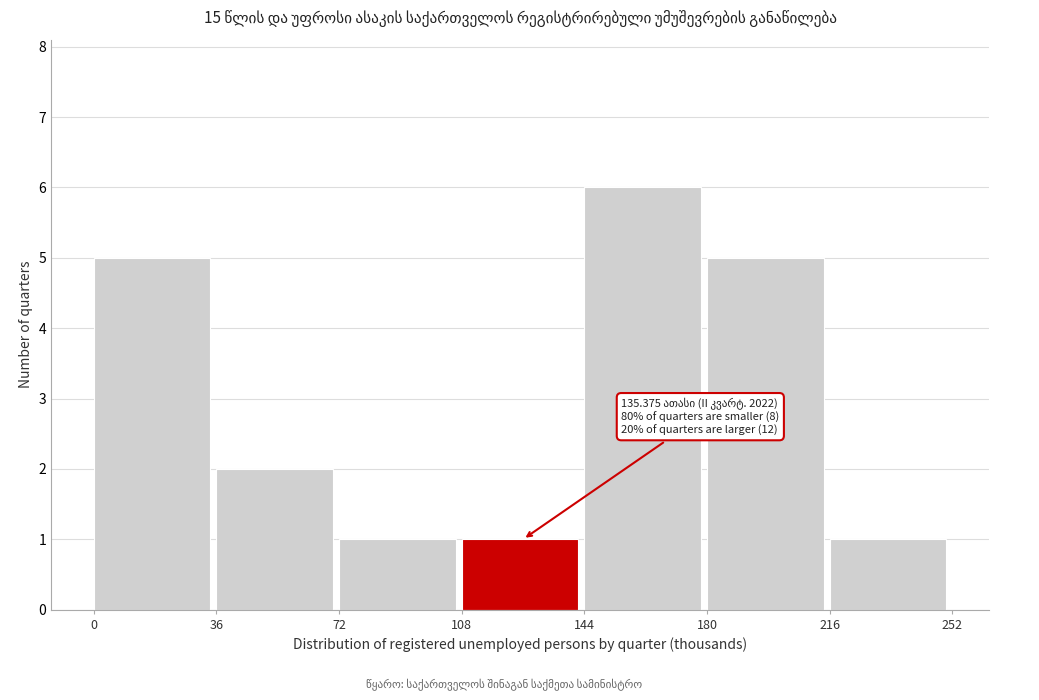

Which range on the x-axis has the tallest bar?

144 to 180